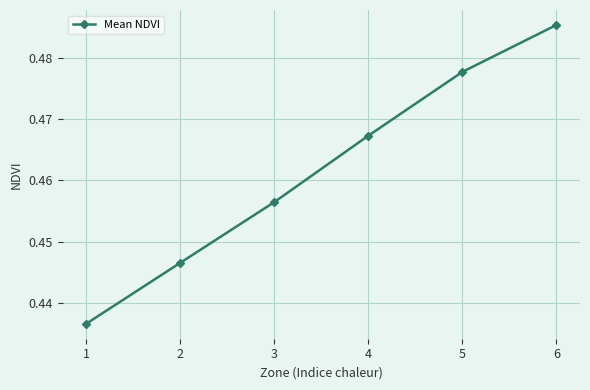

List the labels in order of value, smallest first.

1, 2, 3, 4, 5, 6